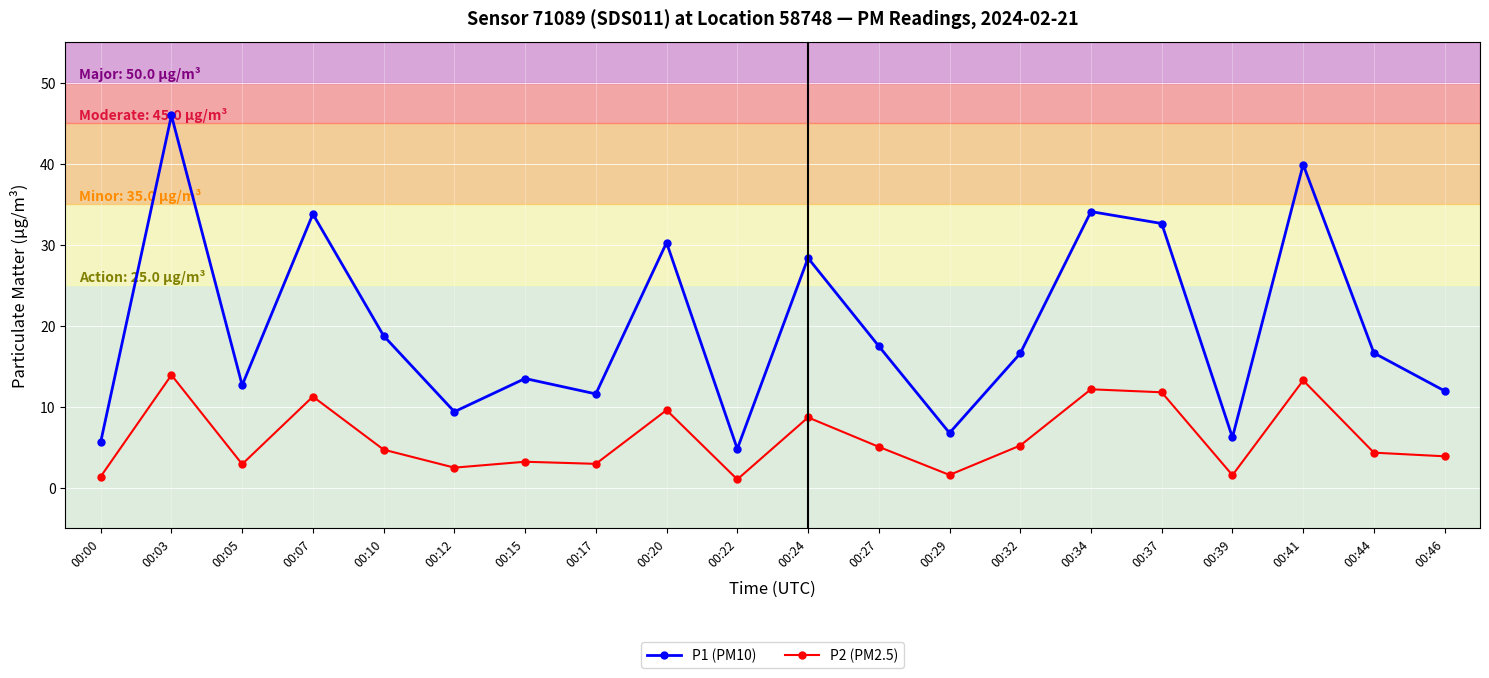

What is the maximum value for P1 (PM10)?

46.0